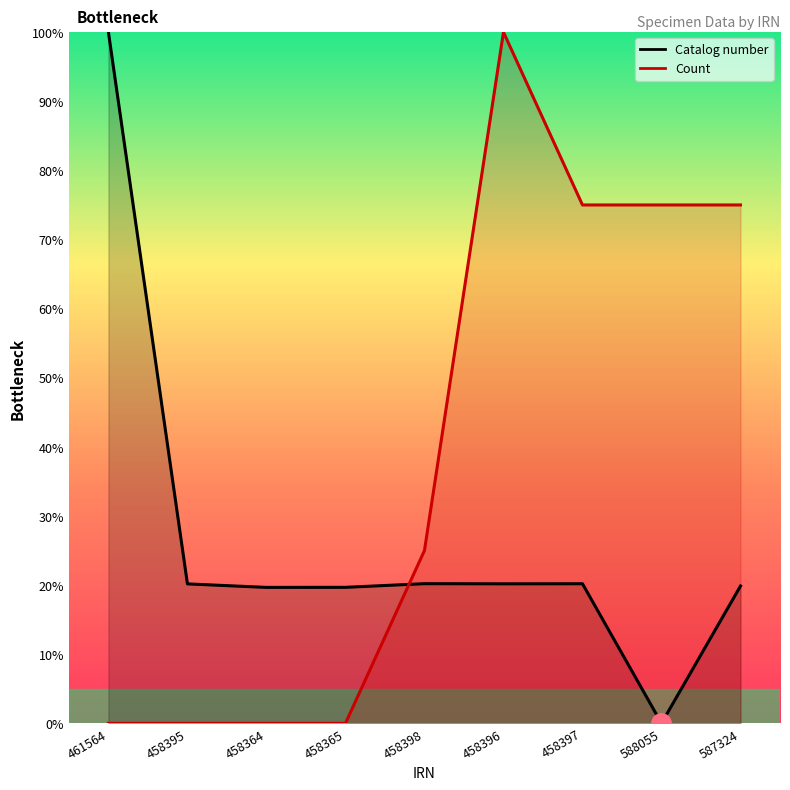

The value of Count at 458364 is 0.0. True or false?

True